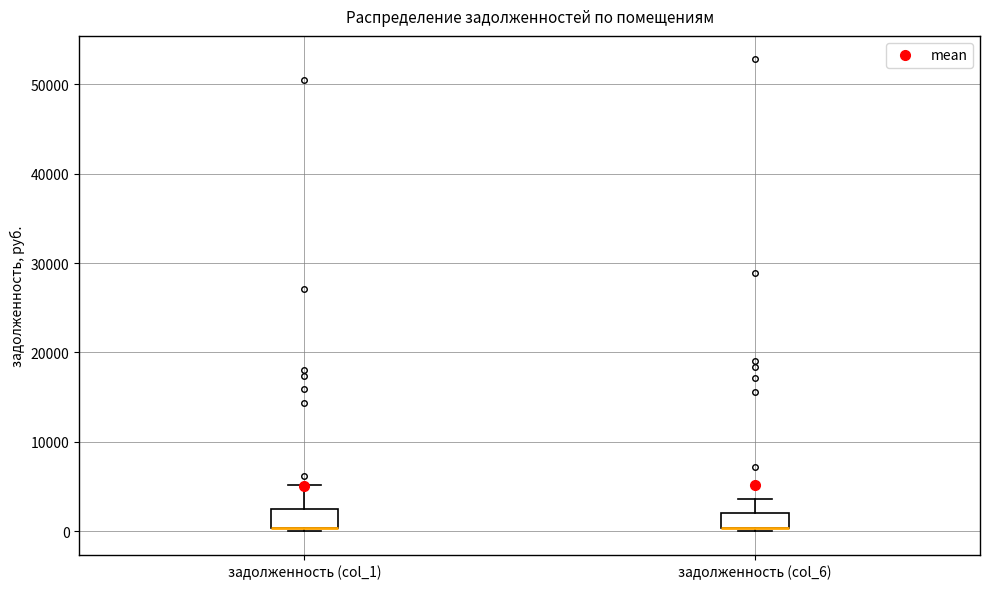

Reading left to right, read every box against the y-axis: the position of its median line, the range the box covers, and the ends of its whiskers. The values are not printed on the chart, so give them approximately, as read against the axis.

задолженность (col_1): median 0 (drawn on the box's lower edge), box 0 to 2000, whiskers 0 to 5000
задолженность (col_6): median 0 (drawn on the box's lower edge), box 0 to 2000, whiskers 0 to 4000